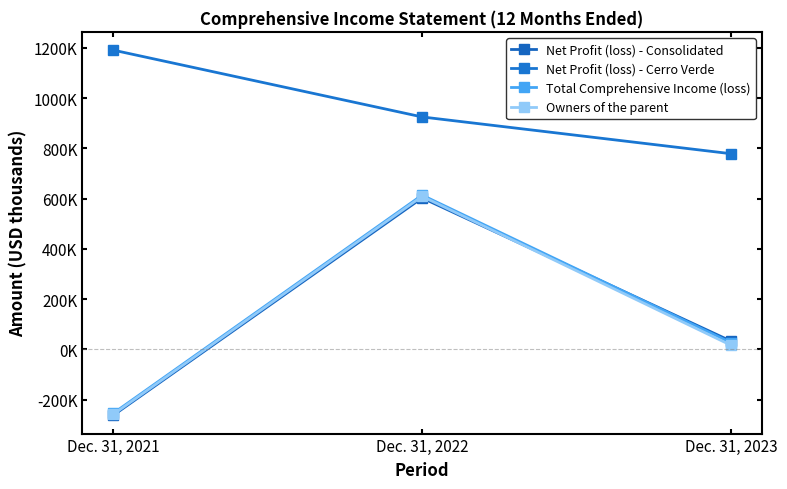

What is the sum of the Net Profit (loss) - Consolidated values at Dec. 31, 2022 and Dec. 31, 2023?

635617